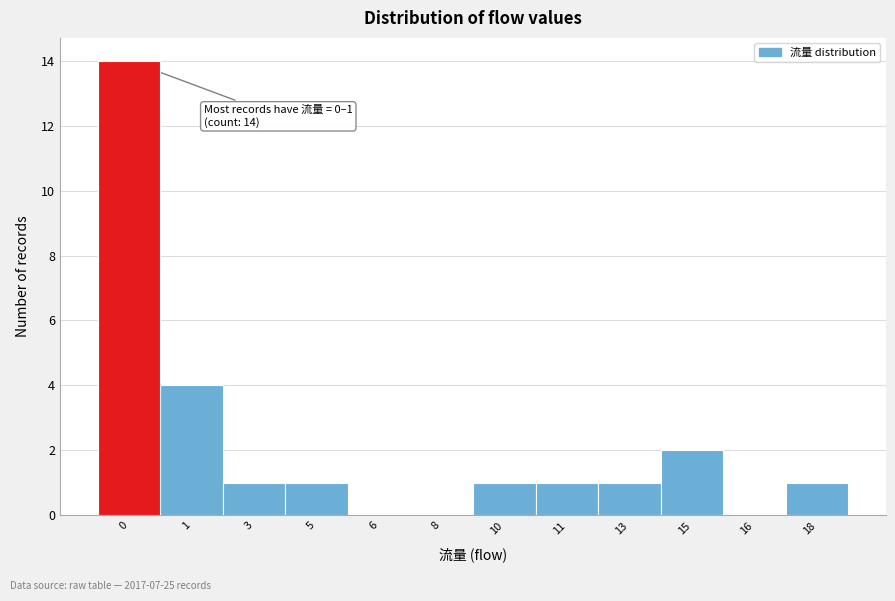

Reading left to right, transcribe all the data shown in this chart.

0=14	1=4	3=1	5=1	6=0	8=0	10=1	11=1	13=1	15=2	16=0	18=1